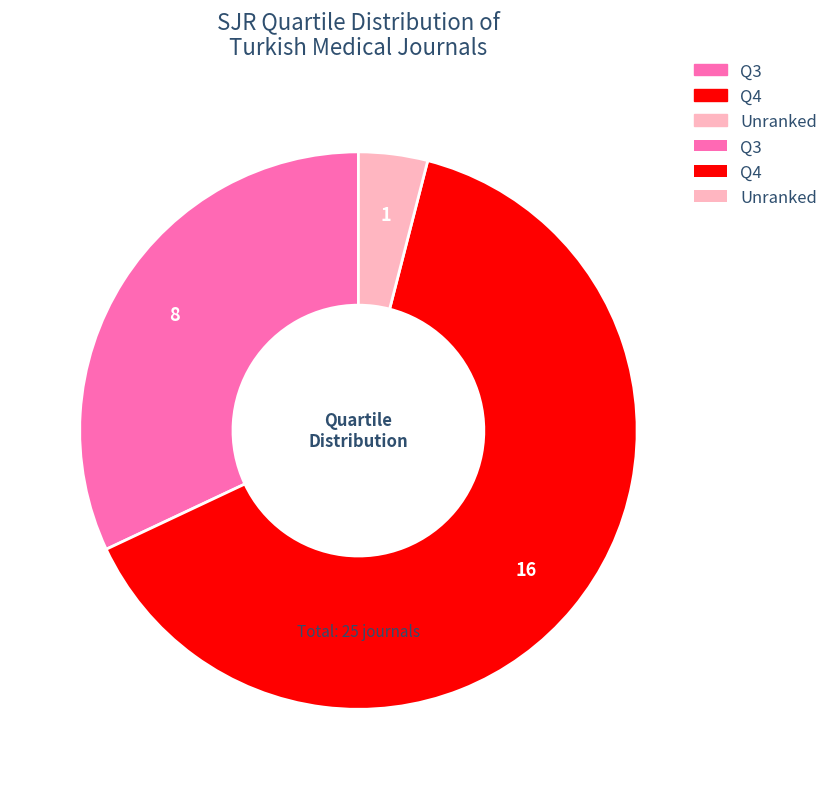

Does any single category account for the majority?

Yes